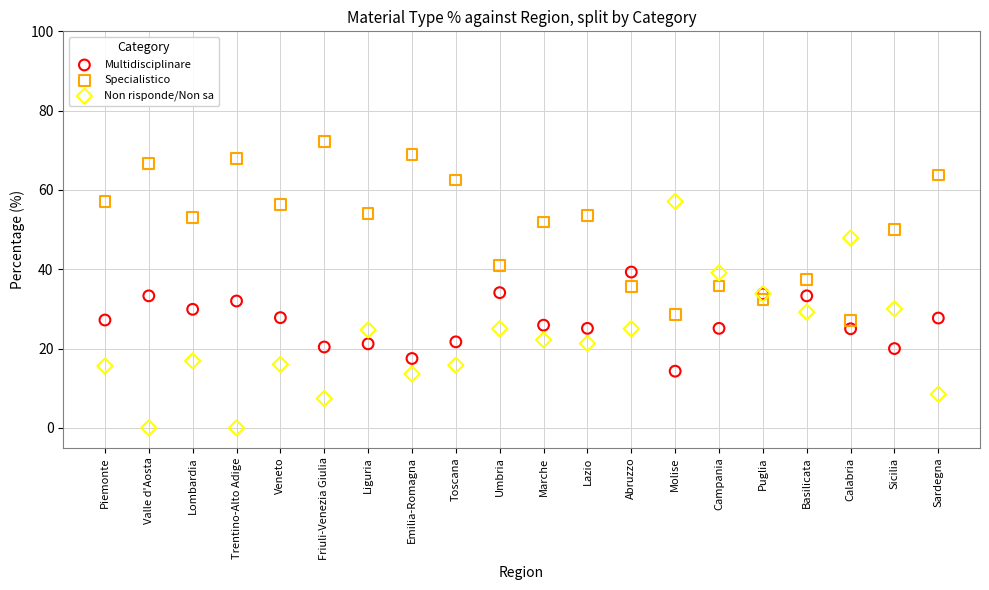

Which series has the widest spread of Y values?

Non risponde/Non sa